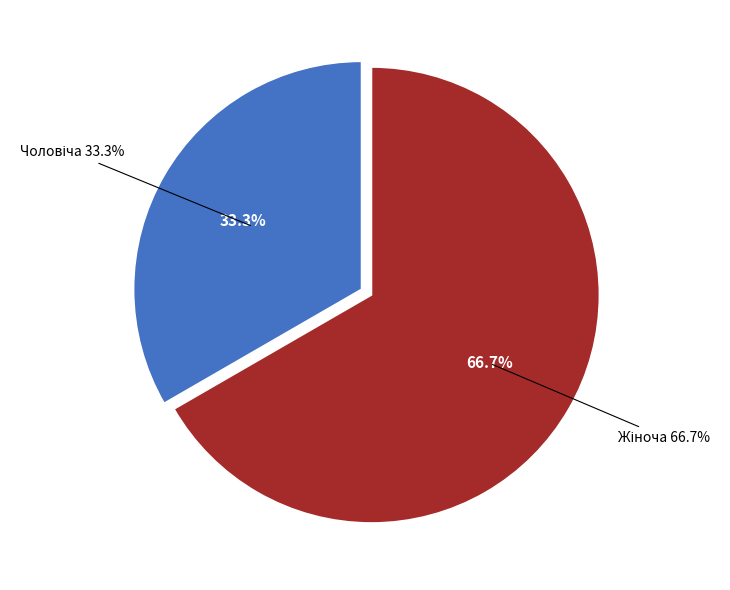

To the nearest percent, what is the difference between the Жіноча and Чоловіча slice percentages?

33%